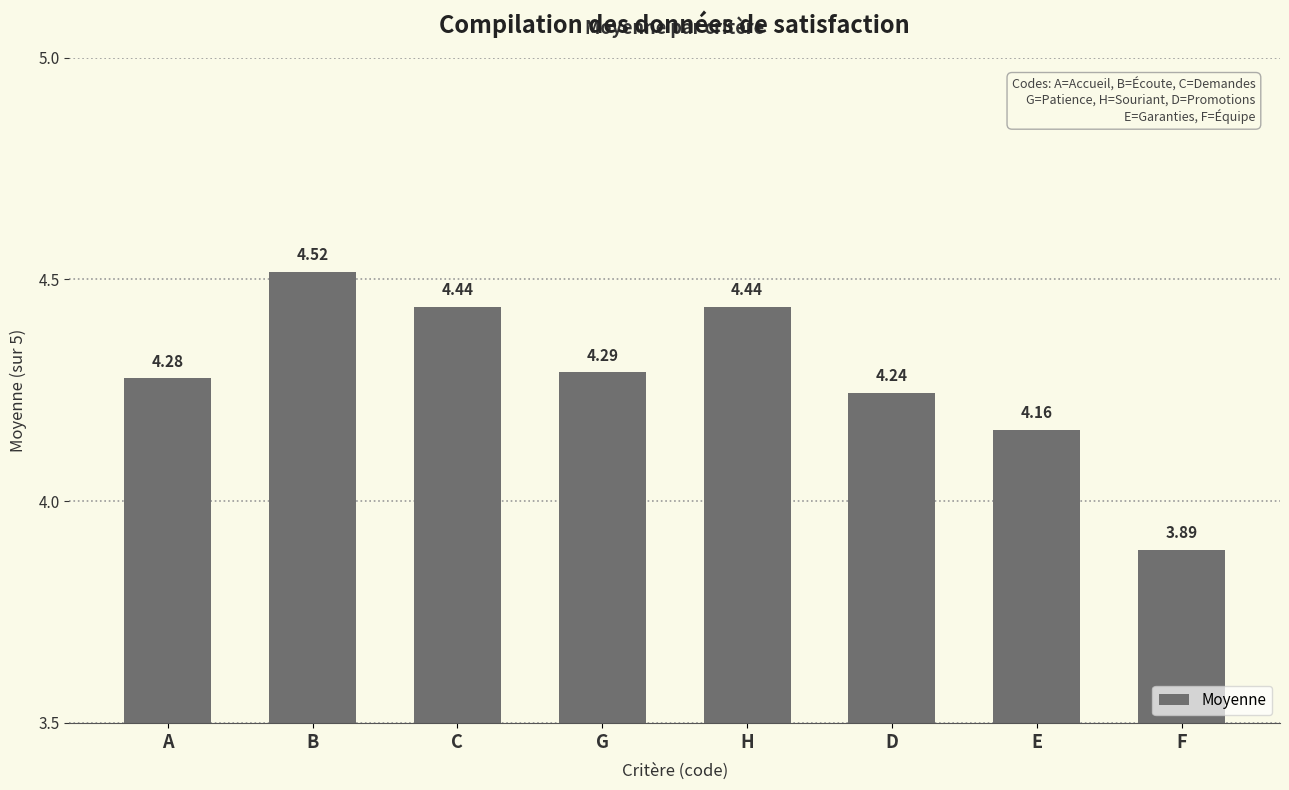

What is the label of the 1st bar from the right?

F